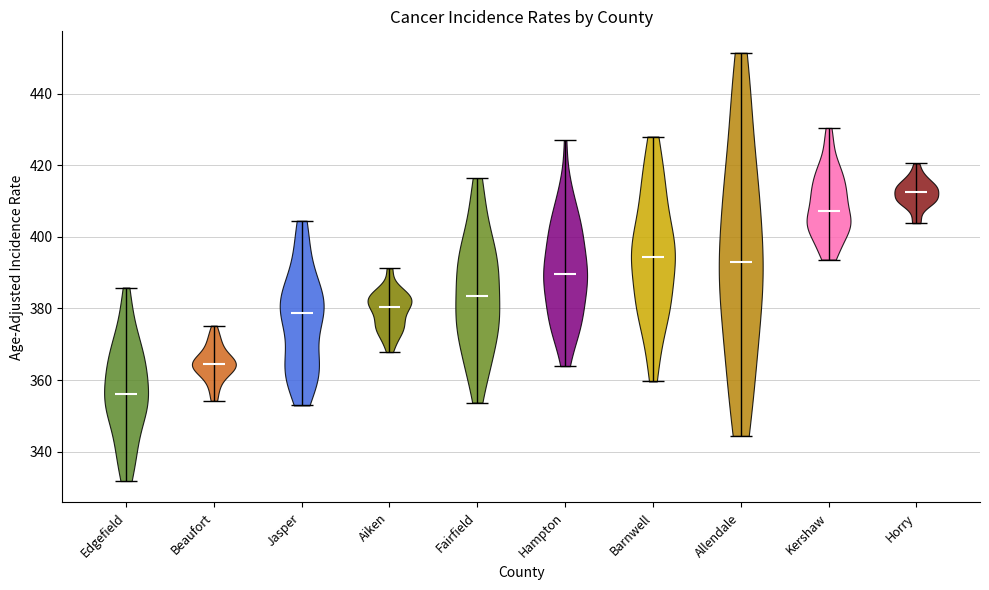

Reading left to right, read every violin against the y-axis: where its median line is, and the lowest and highest points it reaches. The values are not printed on the chart, so give them approximately, as read against the axis.

Edgefield: median line 356, lowest point 332, highest point 386
Beaufort: median line 364, lowest point 354, highest point 376
Jasper: median line 378, lowest point 352, highest point 404
Aiken: median line 380, lowest point 368, highest point 392
Fairfield: median line 384, lowest point 354, highest point 416
Hampton: median line 390, lowest point 364, highest point 426
Barnwell: median line 394, lowest point 360, highest point 428
Allendale: median line 392, lowest point 344, highest point 452
Kershaw: median line 408, lowest point 394, highest point 430
Horry: median line 412, lowest point 404, highest point 420